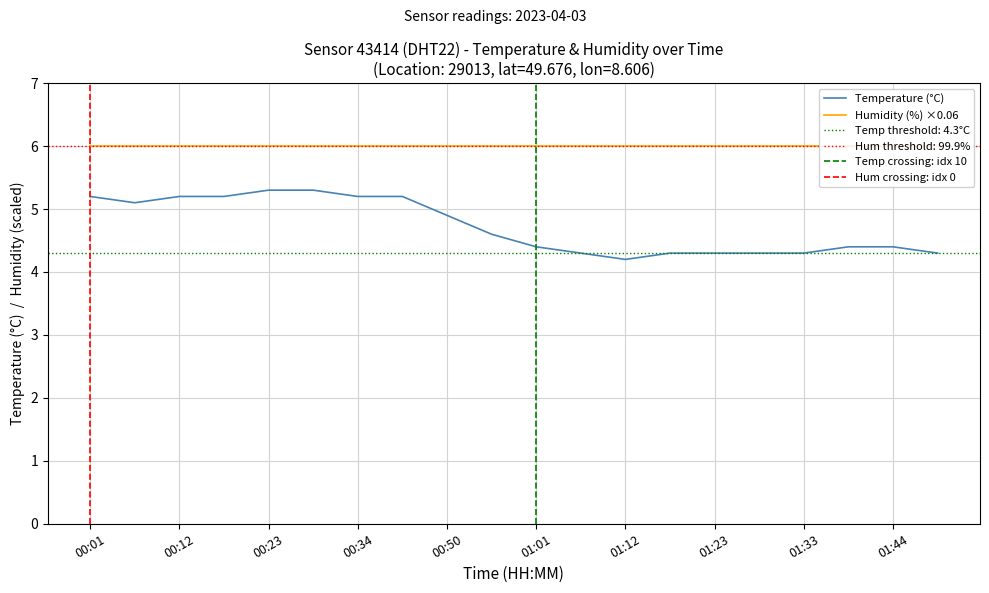

The value at 01:17 is 4.3. True or false?

True